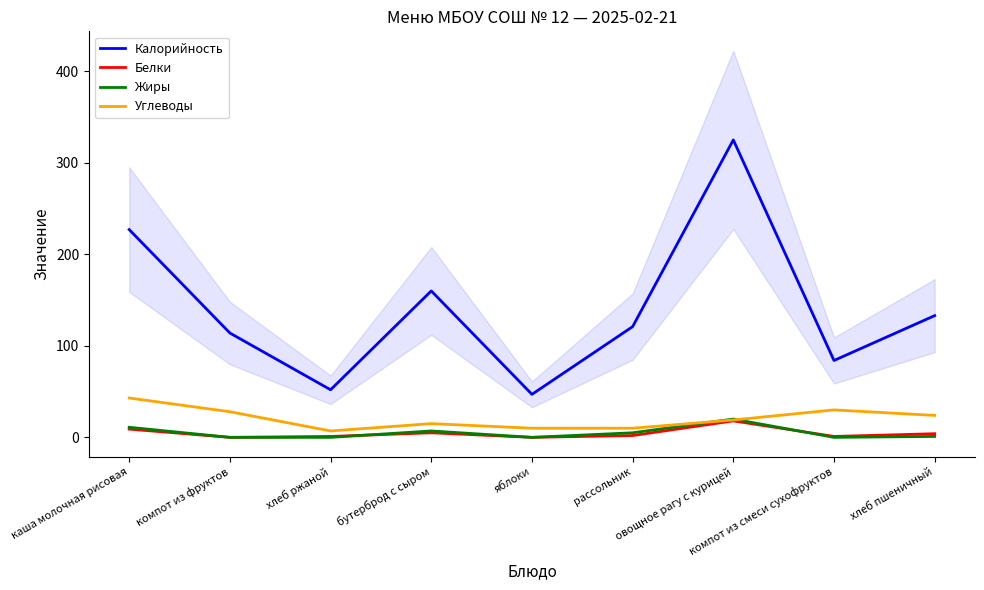

Does the chart have visible grid lines?

No